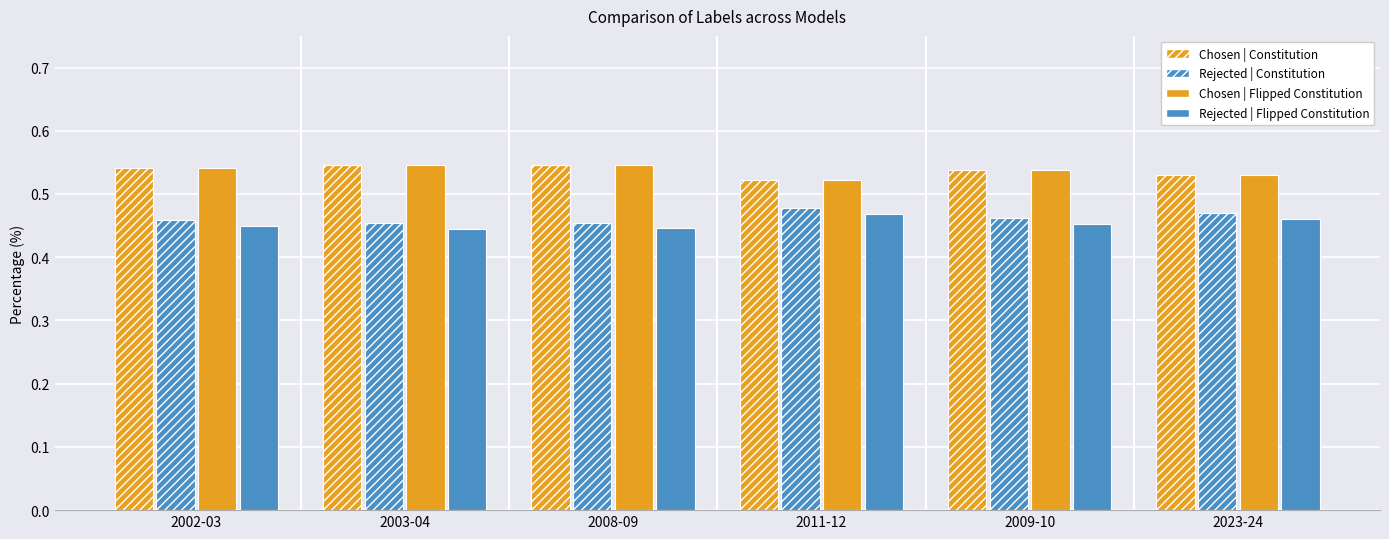

Count the number of categories in the chart.

6